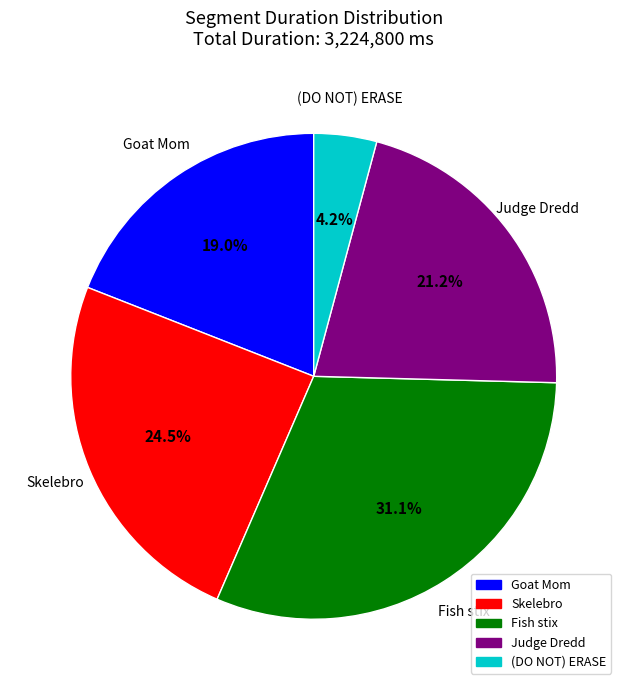

Is there any slice that represents more than half of the pie?

No